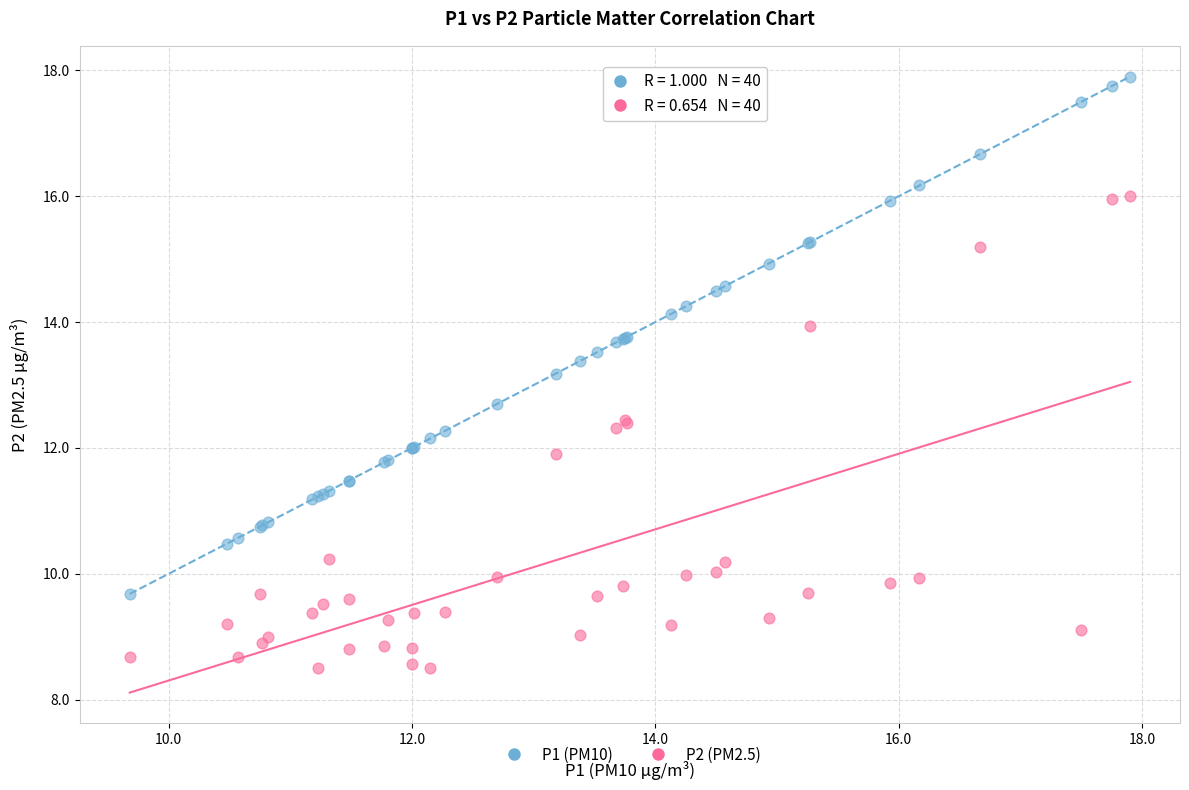

What are all the series names shown in the legend?

P1 (PM10), P2 (PM2.5)